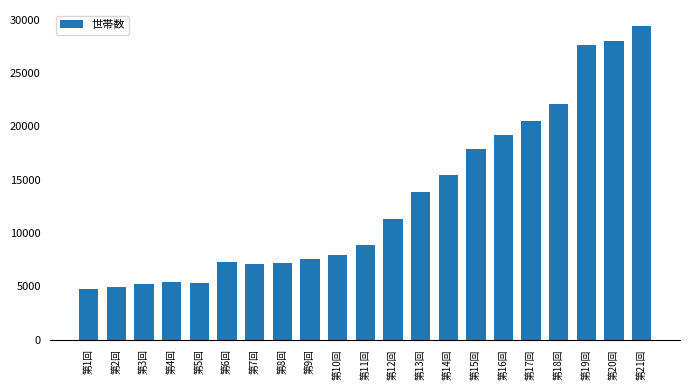

Where is the data nearest to the value 17079?

第15回